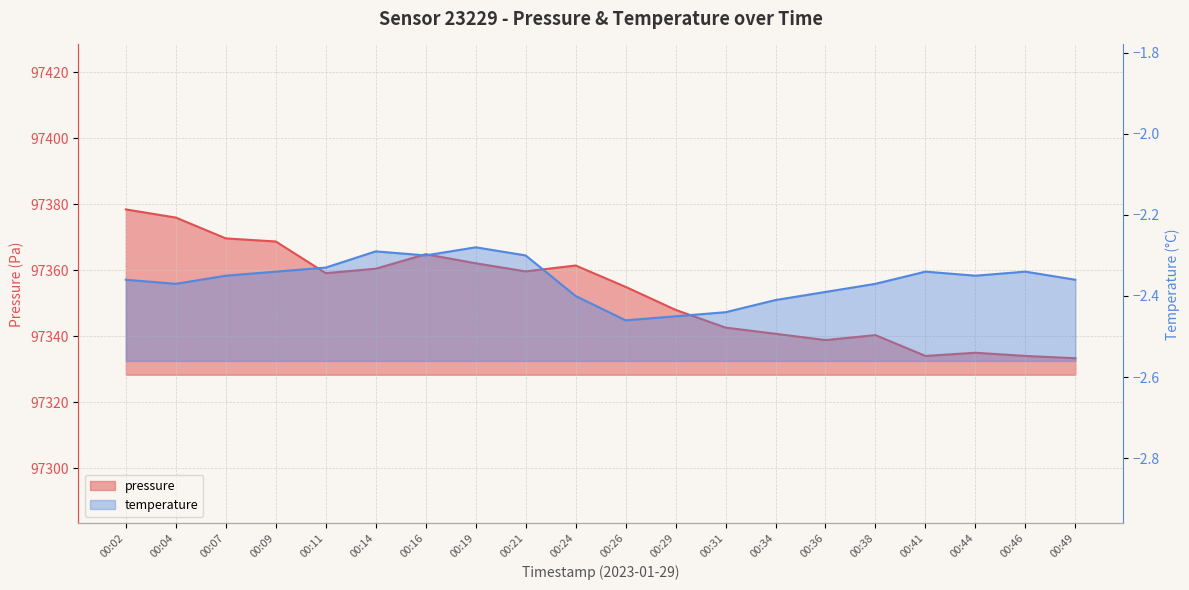

True or false: temperature and pressure intersect in this chart.

False